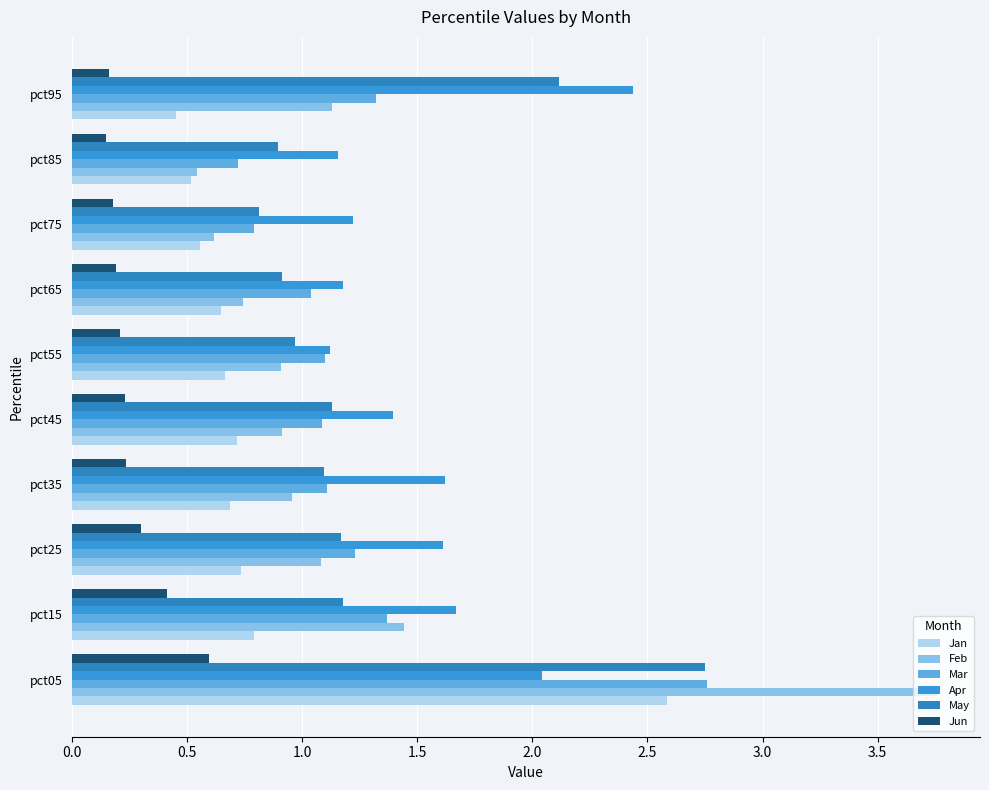

Which series has the largest range (max minus min)?

Feb